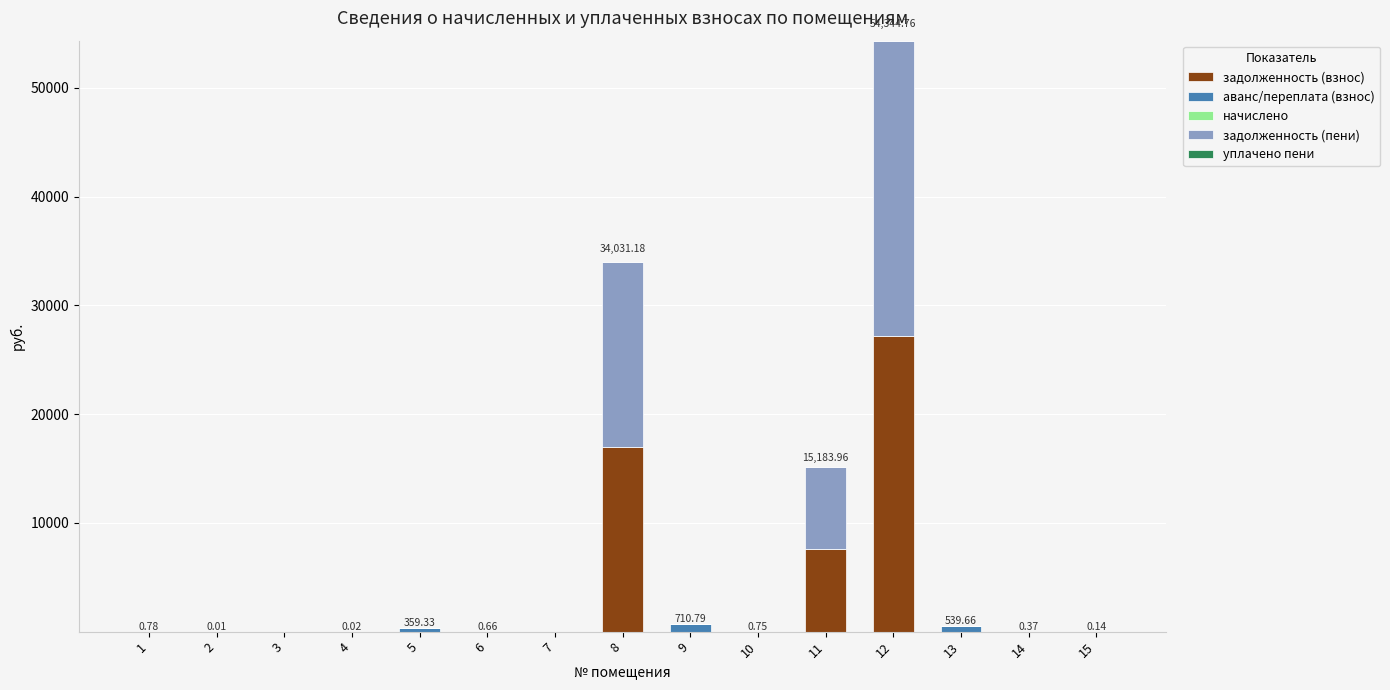

How many distinct data groups are displayed?

3